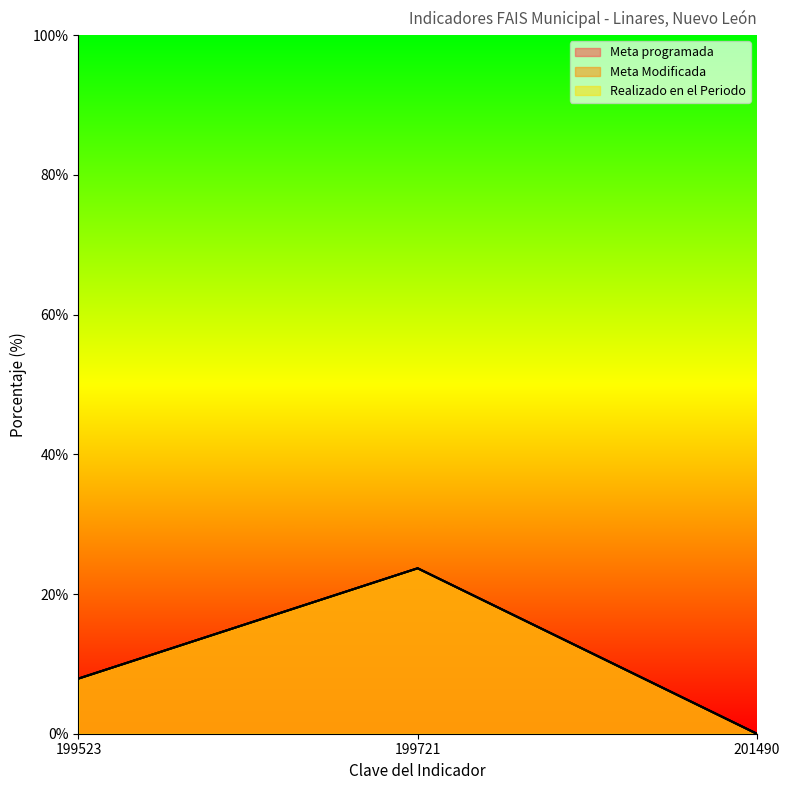

Reading right to left, what are all the values shown in this chart?

Meta programada: 0.0	23.7	7.9
Meta Modificada: 0.0	23.7	7.9
Realizado en el Periodo: 0.0	23.7	7.9